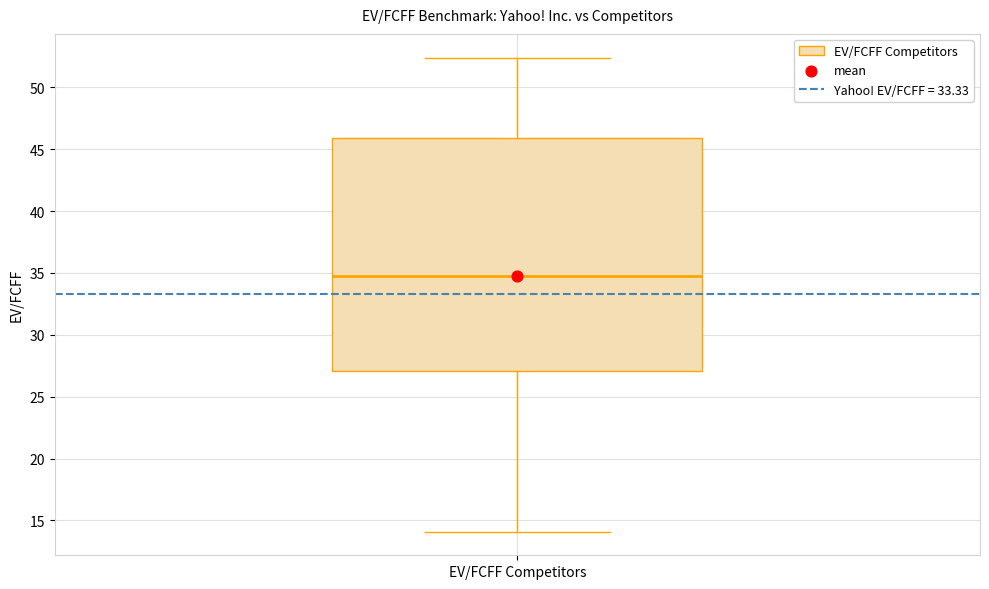

Where does the upper whisker of the box for EV/FCFF Competitors end on the y-axis? The values are not printed on the chart, so give them approximately, as read against the axis.

52.5